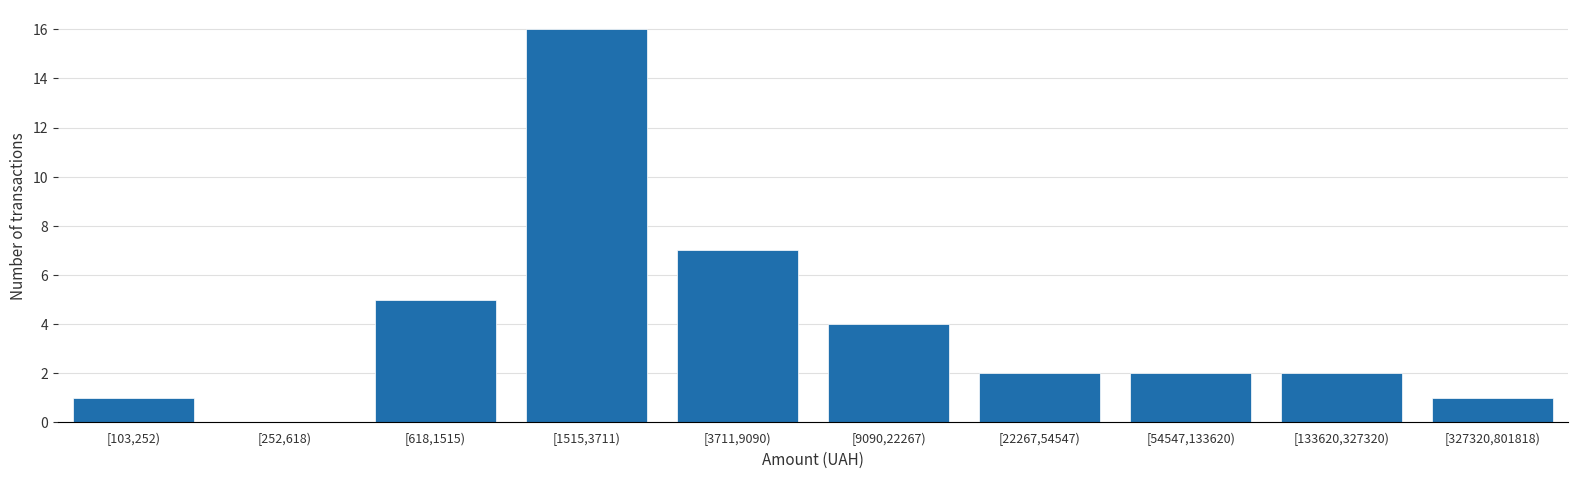

Reading left to right, transcribe all the data shown in this chart.

[103,252)=1	[252,618)=0	[618,1515)=5	[1515,3711)=16	[3711,9090)=7	[9090,22267)=4	[22267,54547)=2	[54547,133620)=2	[133620,327320)=2	[327320,801818)=1